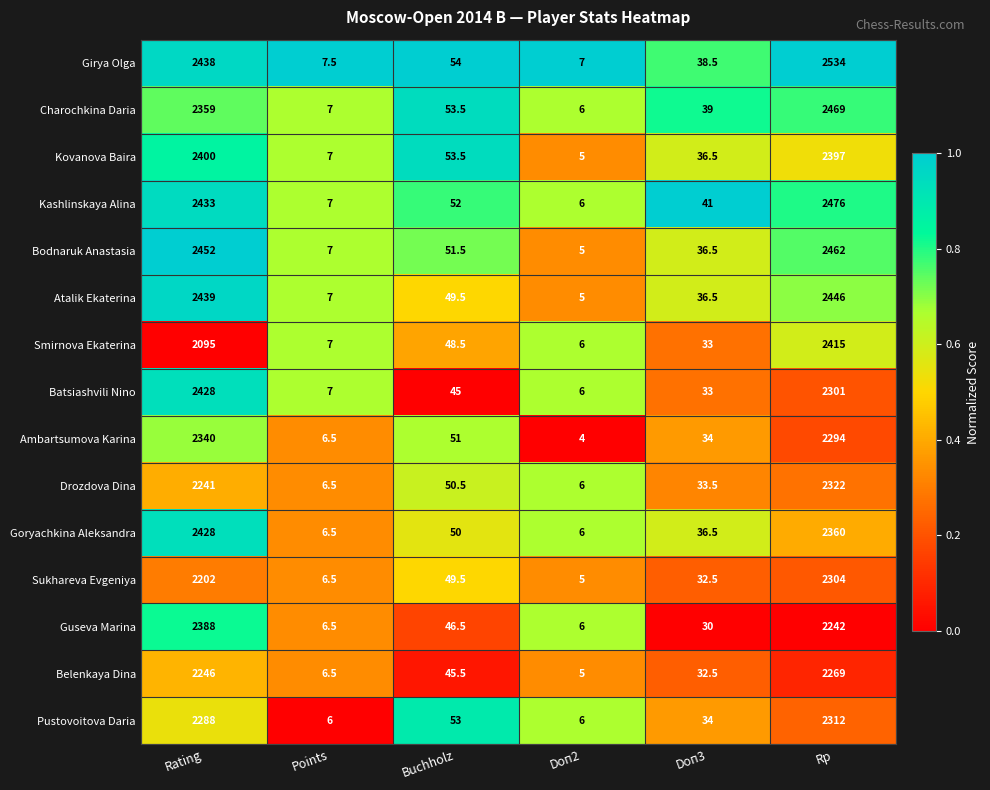

The Pustovoitova Daria series shows 3557.4 at Rp. True or false?

False